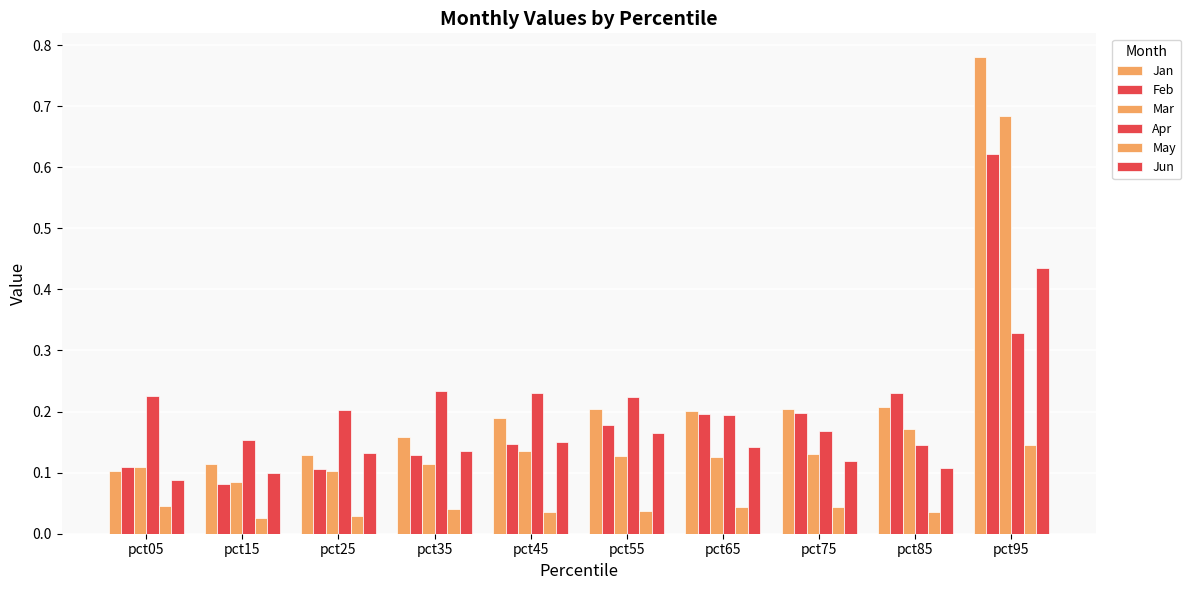

How many series are shown in this chart?

6